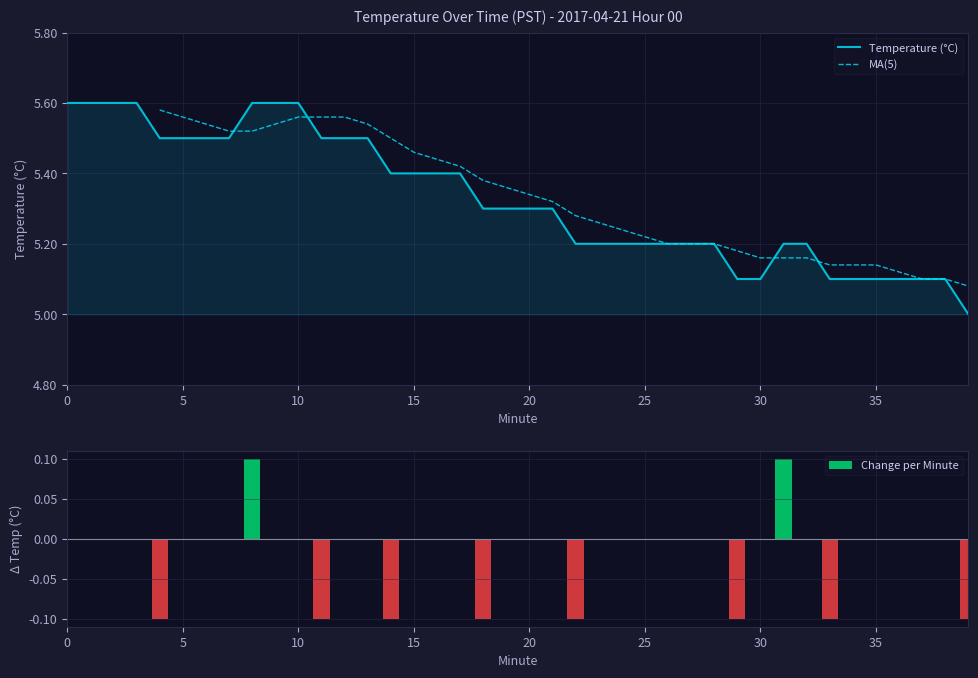

The value at 13 is 3.5. True or false?

False